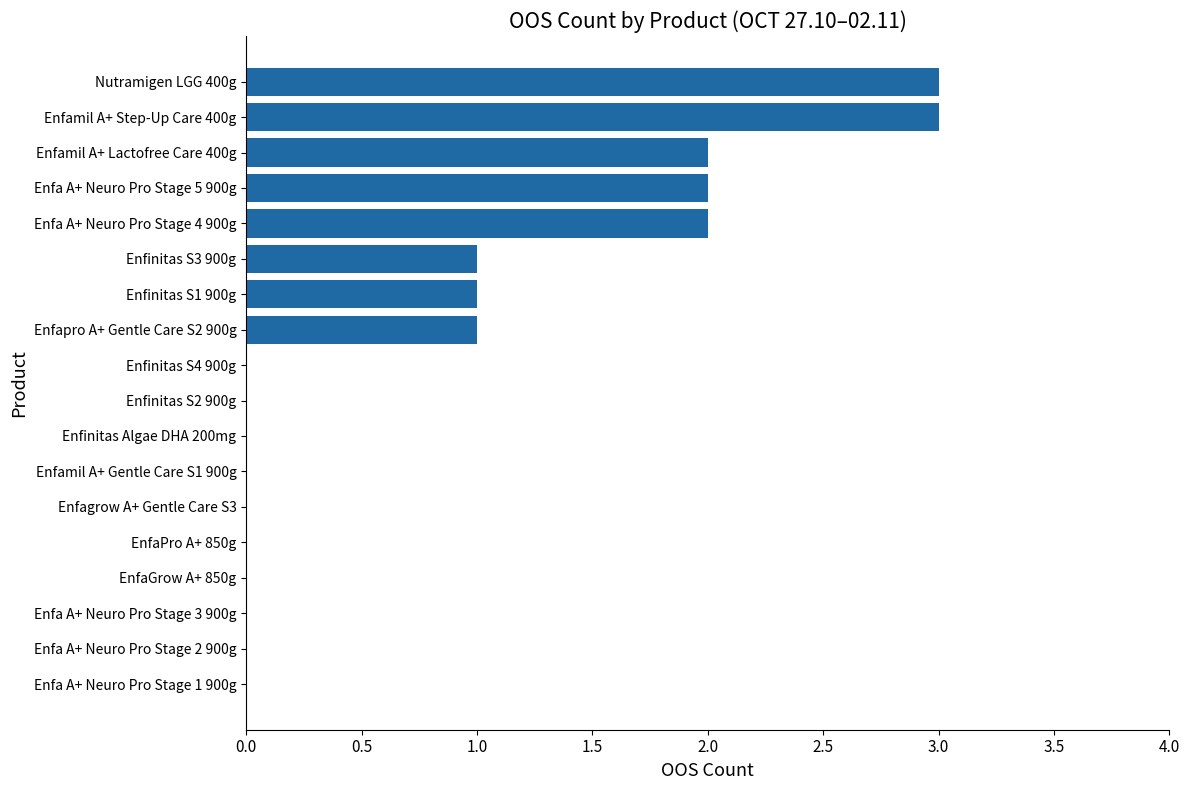

What is the change in value from Enfamil A+ Gentle Care S1 900g to Enfinitas S3 900g?

+1